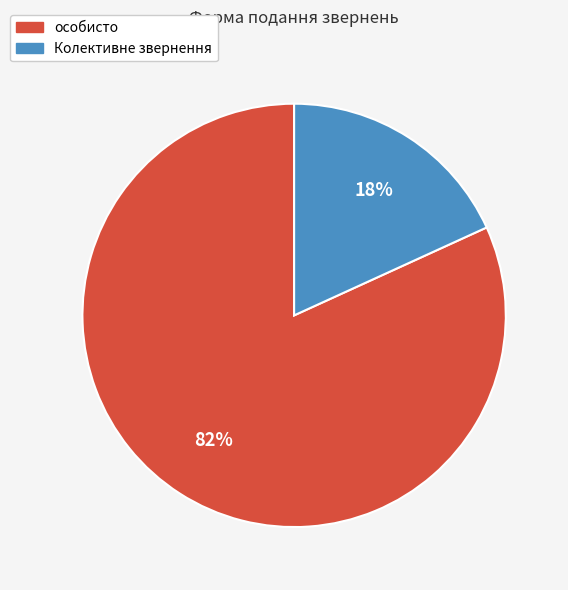

What is the largest slice in the pie chart?

особисто